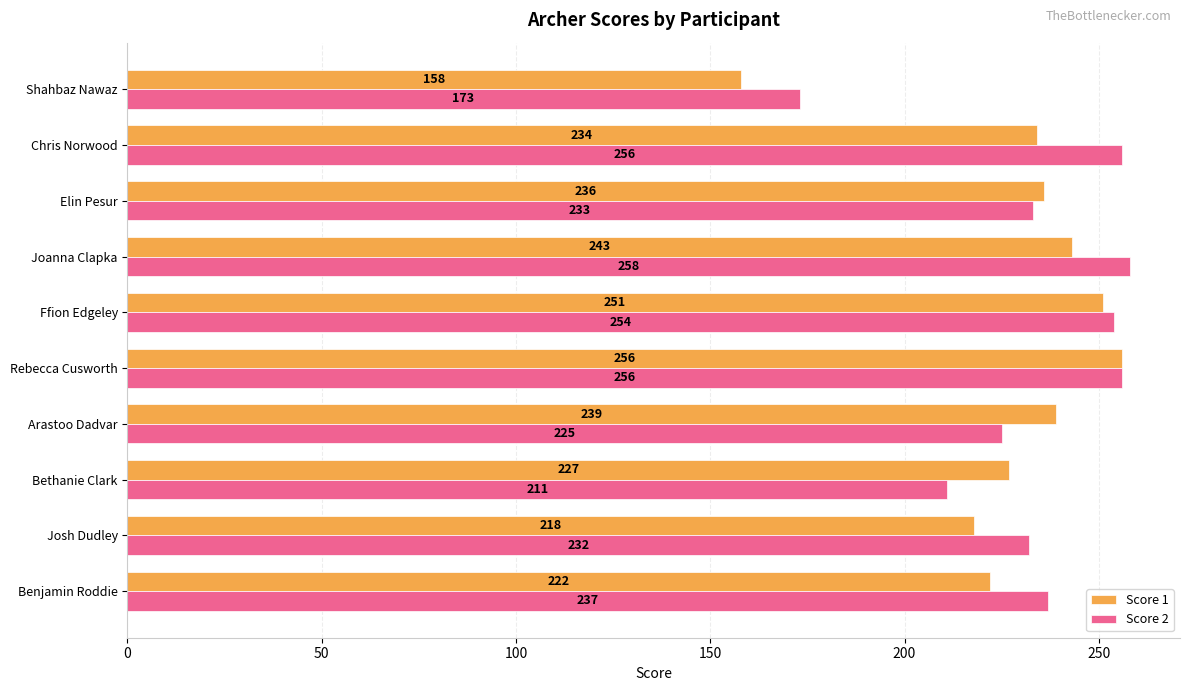

What is the spread (max minus min) of values at Bethanie Clark?

16